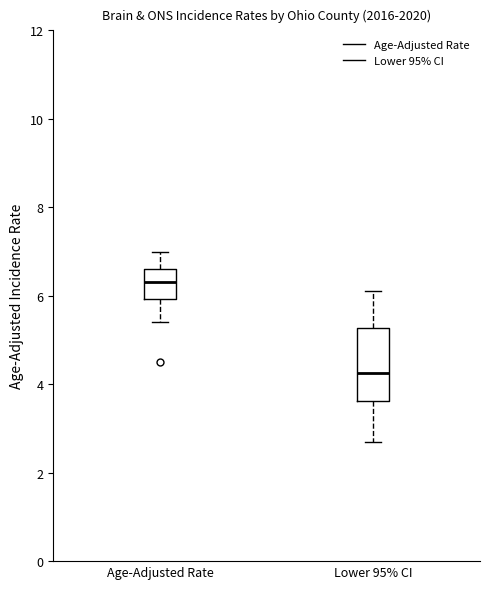

Comparing the boxes themselves (not the whiskers), which one is the tallest?

Lower 95% CI